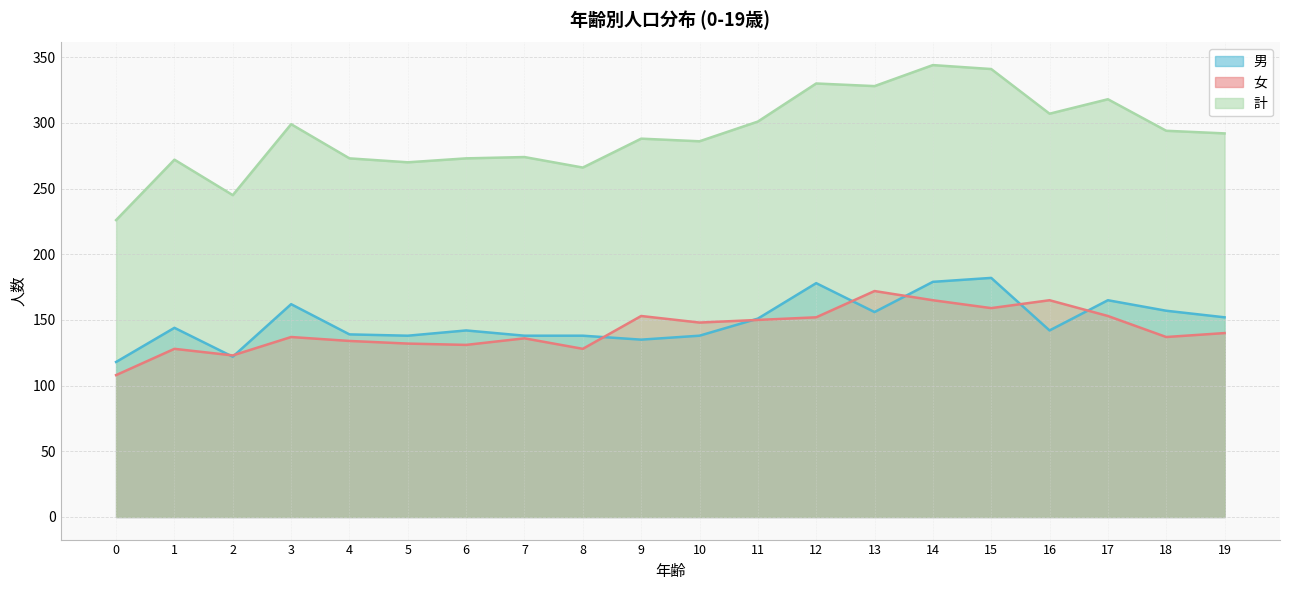

The value of 計 at 4 is 121. True or false?

False